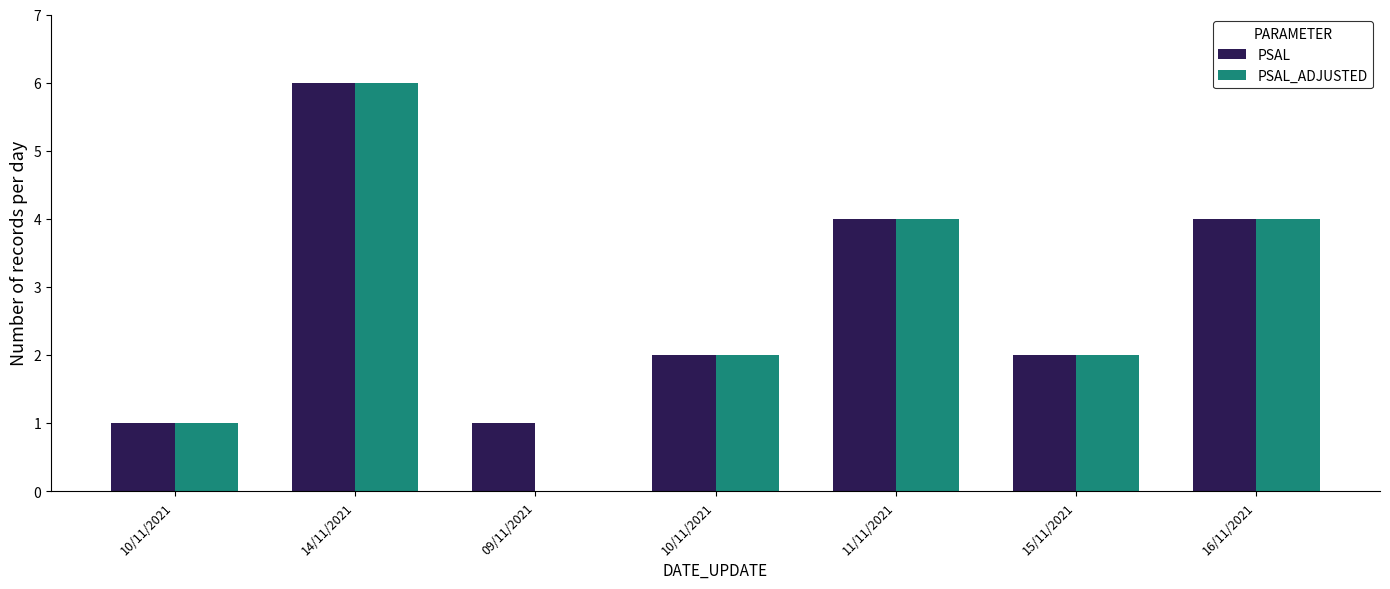

How many series are shown in this chart?

2